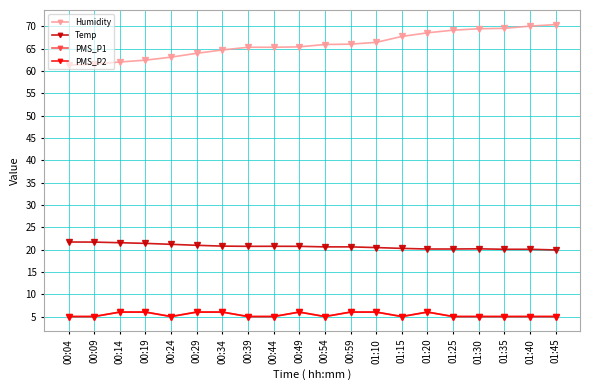

List the series in order of their peak value, lowest first.

PMS_P1, PMS_P2, Temp, Humidity